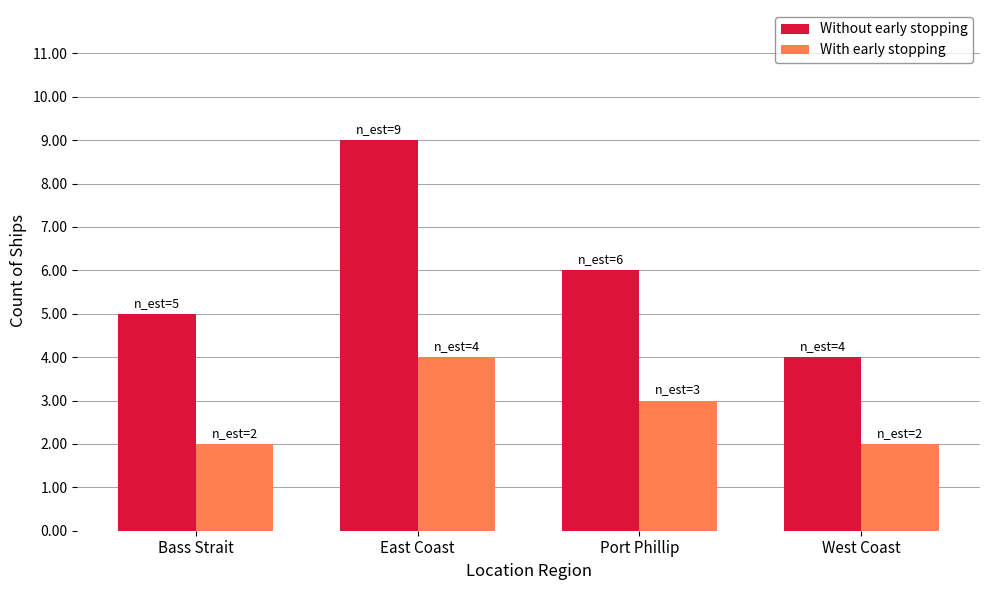

How many data points does each series have?

4